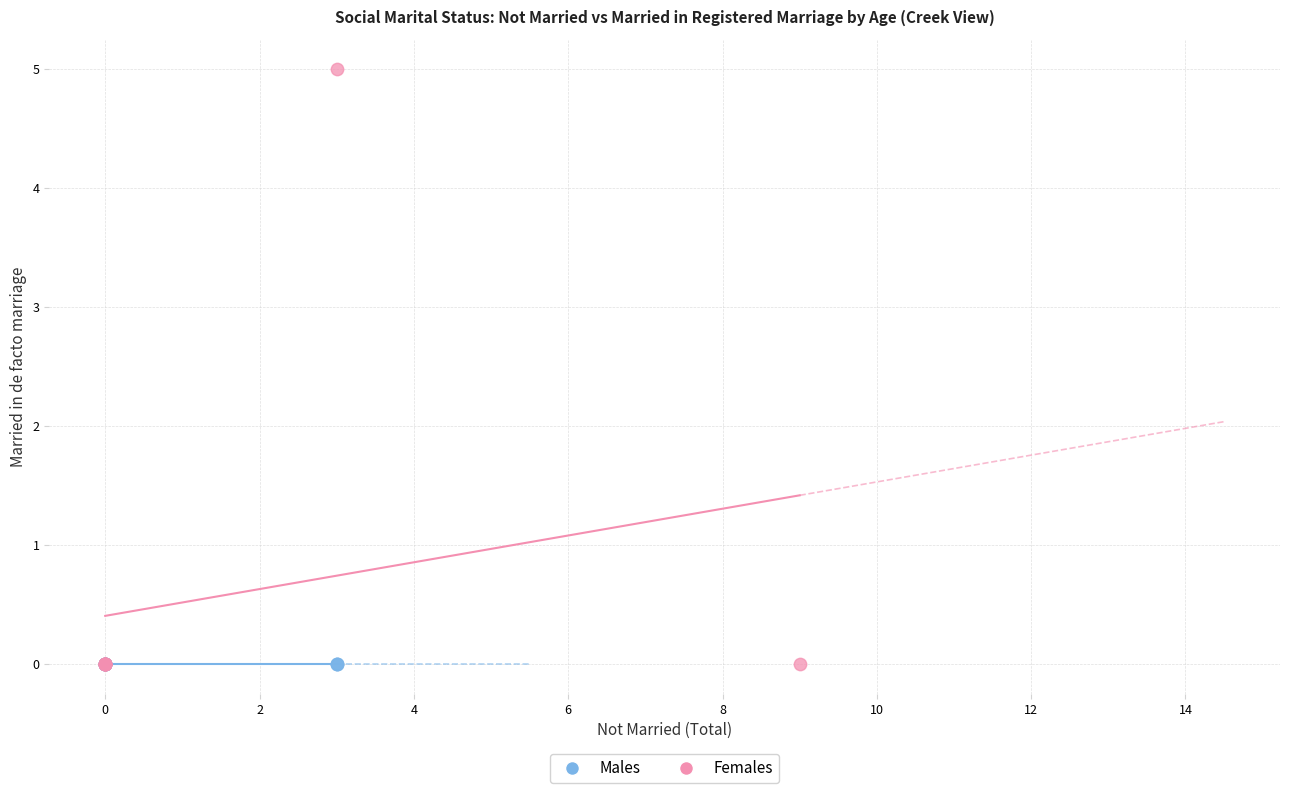

Which series contains the highest Y value?

Females